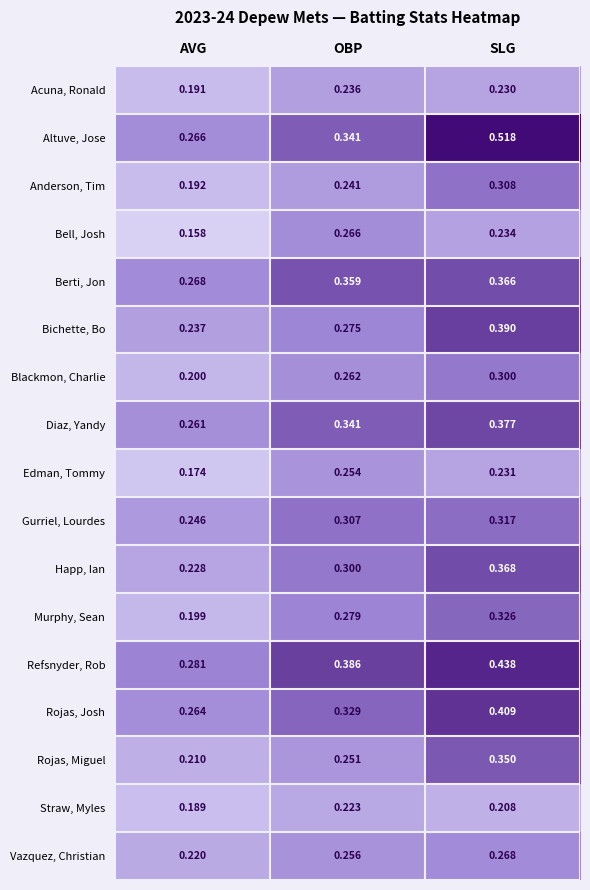

At which label does Acuna, Ronald reach its minimum?

AVG